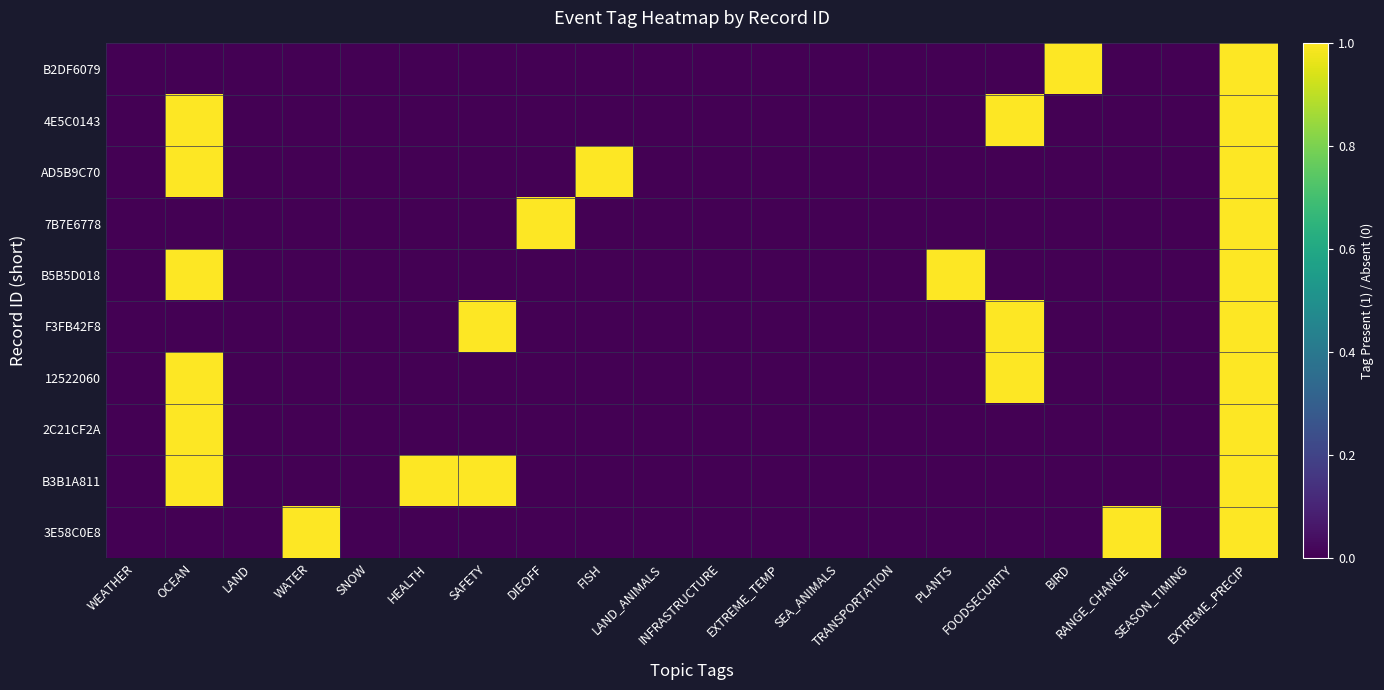

List the series in order of their peak value, highest first.

B2DF6079, 4E5C0143, AD5B9C70, 7B7E6778, B5B5D018, F3FB42F8, 12522060, 2C21CF2A, B3B1A811, 3E58C0E8